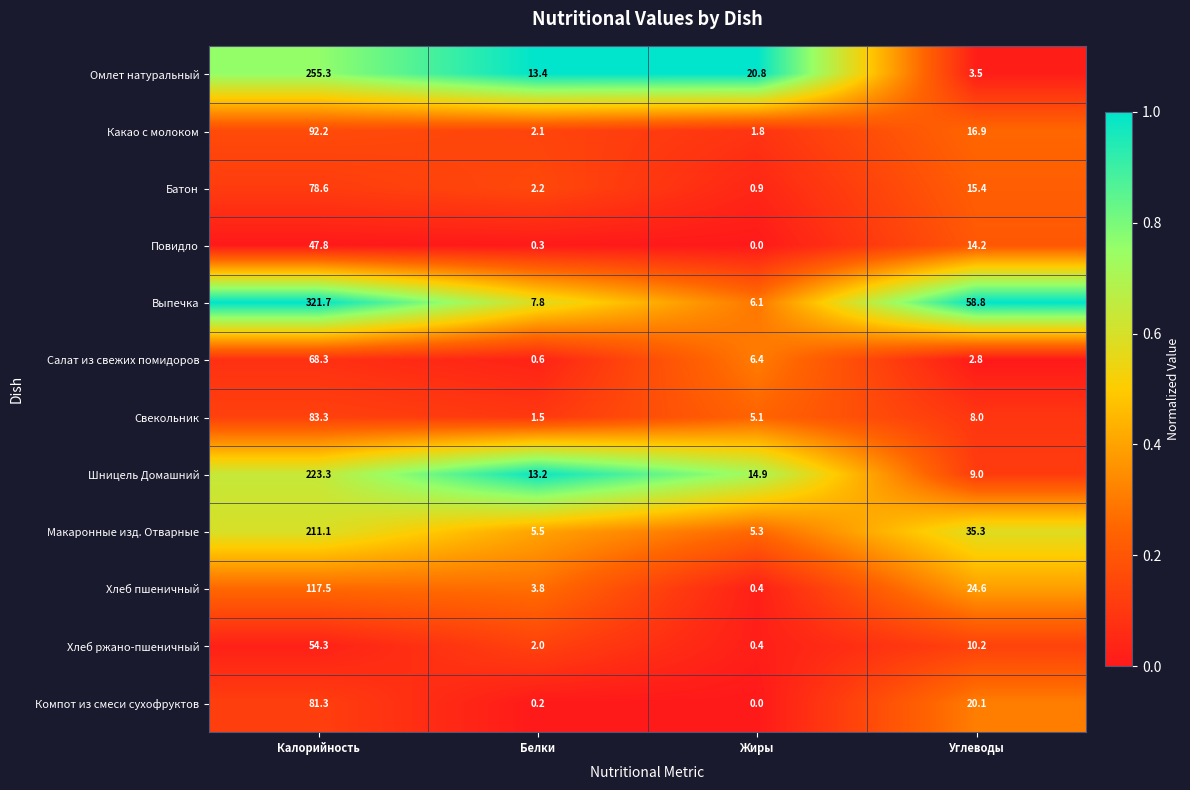

Count the number of categories in the chart.

4